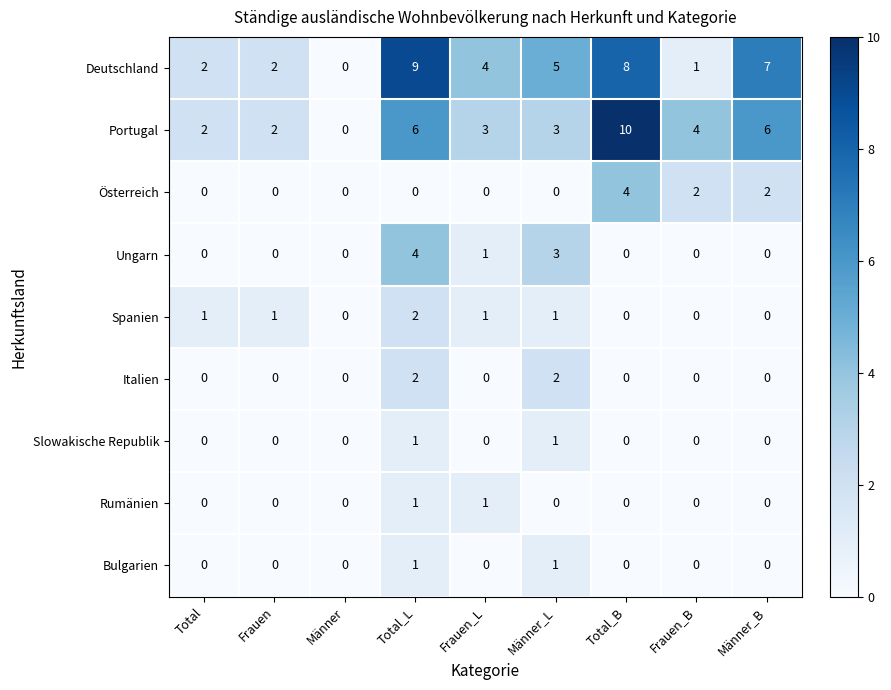

The Bulgarien series shows -1 at Total. True or false?

False